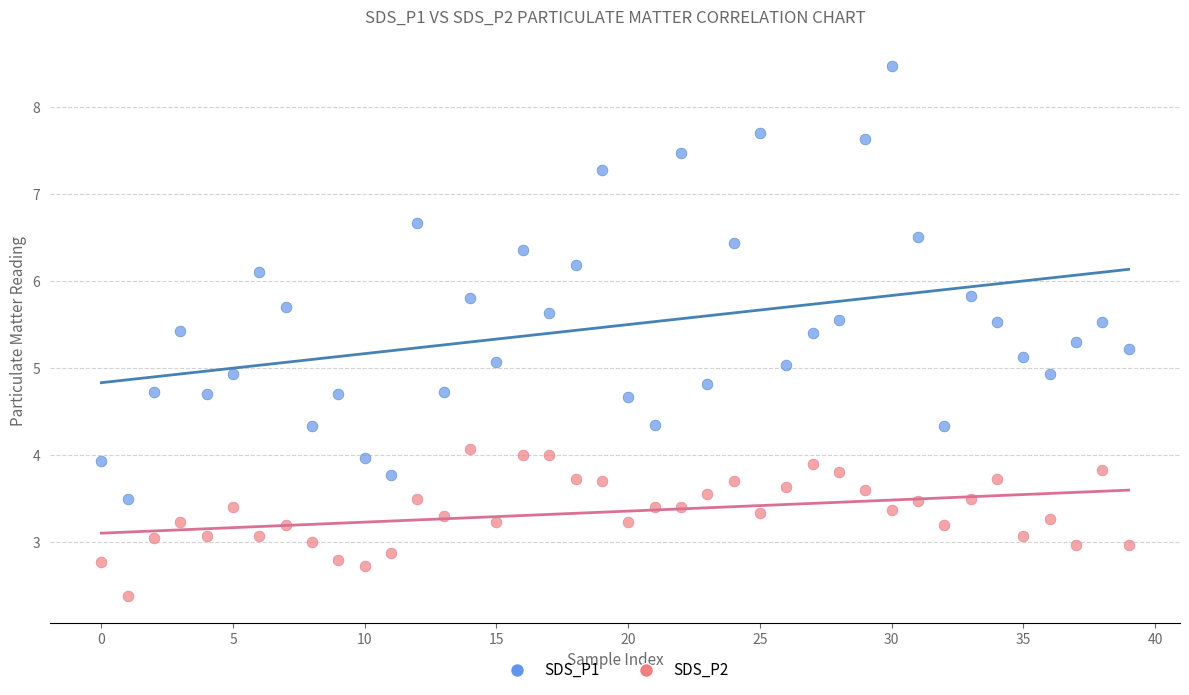

Which series contains the highest Y value?

SDS_P1